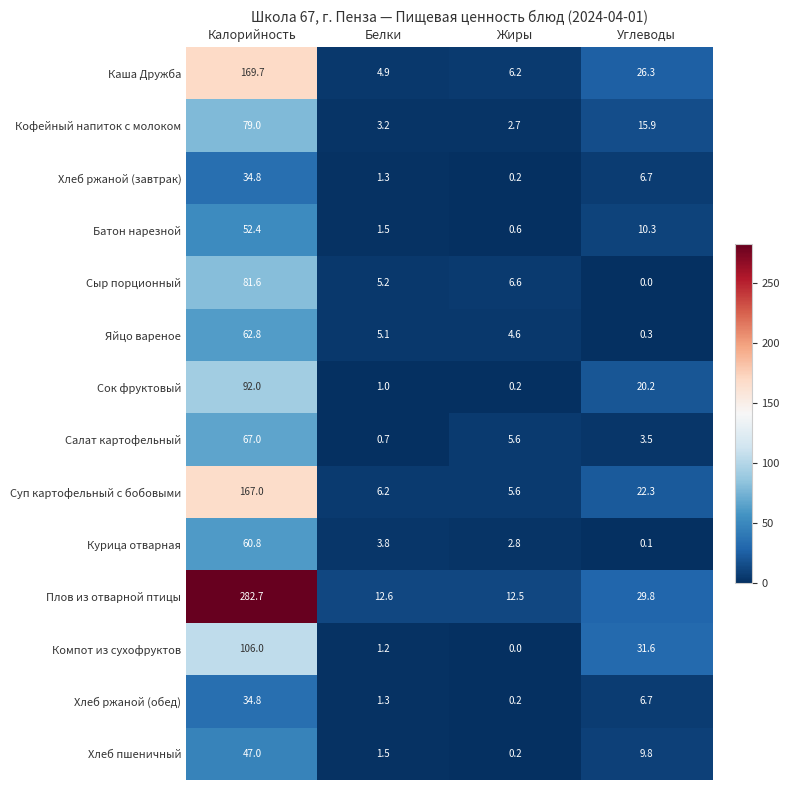

At which label does Сыр порционный first exceed 6?

Калорийность